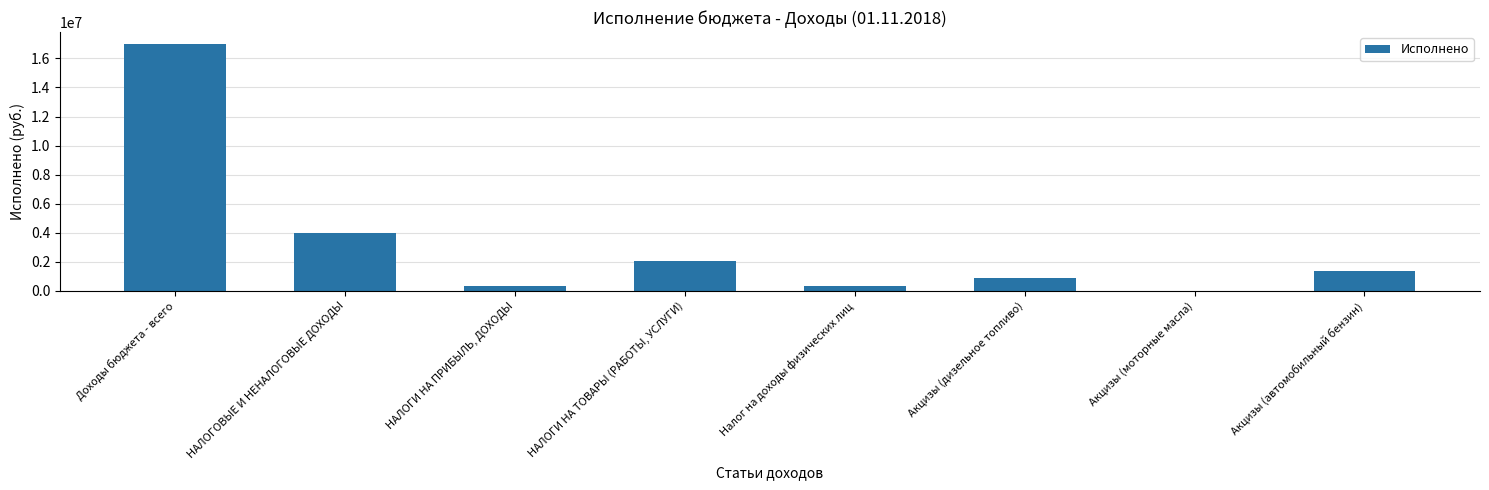

Which label corresponds to the largest value in the chart?

Доходы бюджета - всего